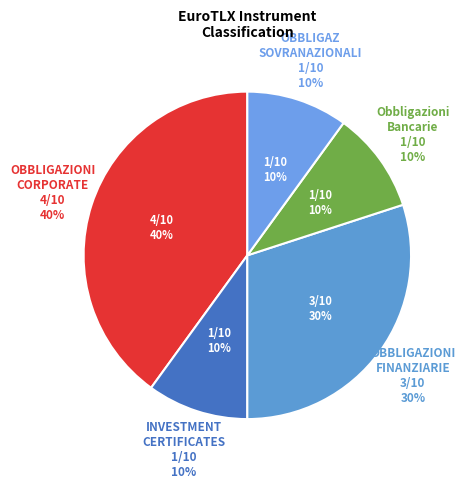

Is it true that Obbligazioni Bancarie non eurobond is 2% of the pie?

False